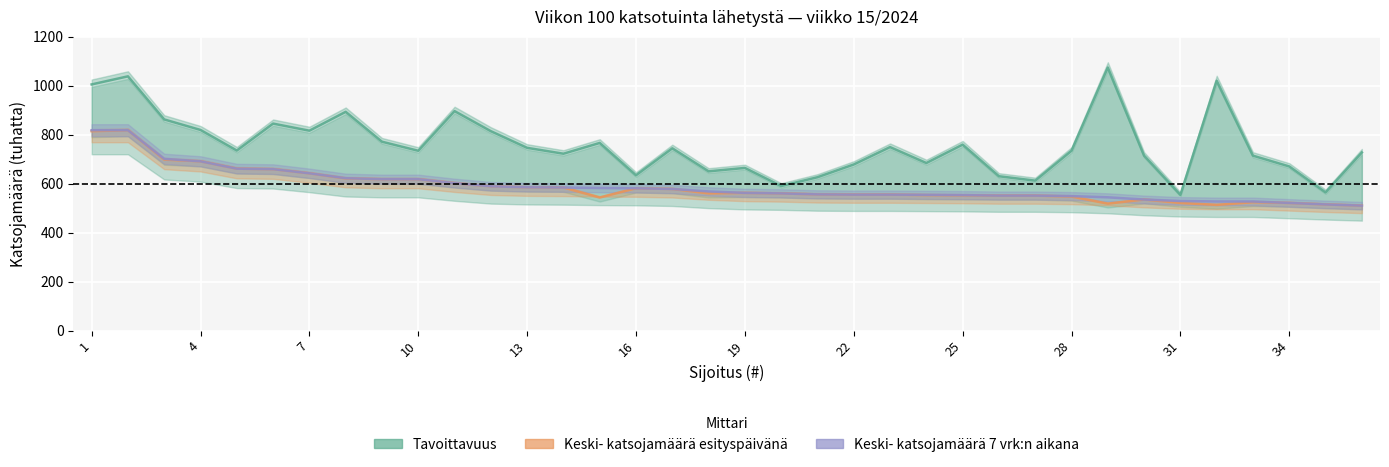

What is the value of the Keski_7vrk point at the 5th from the left?

661000